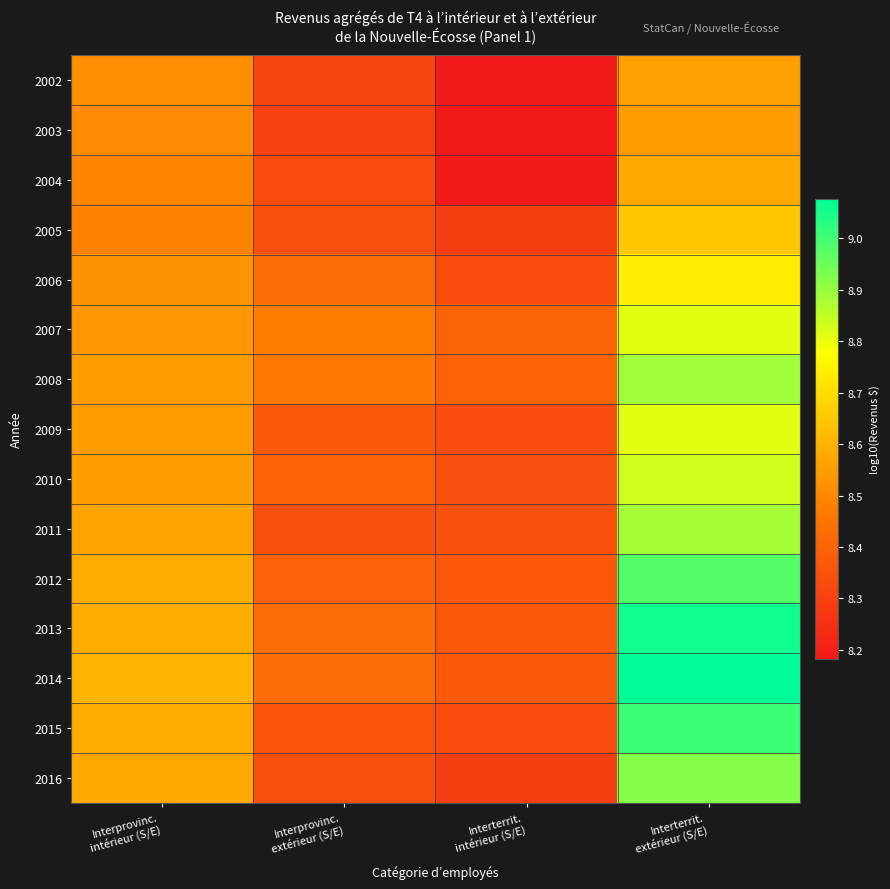

Reading left to right, what are all the values shown in this chart?

2002: Interprovinc.
intérieur (S/E)=8.5	Interprovinc.
extérieur (S/E)=8.3	Interterrit.
intérieur (S/E)=8.2	Interterrit.
extérieur (S/E)=8.6
2003: Interprovinc.
intérieur (S/E)=8.5	Interprovinc.
extérieur (S/E)=8.3	Interterrit.
intérieur (S/E)=8.2	Interterrit.
extérieur (S/E)=8.5
2004: Interprovinc.
intérieur (S/E)=8.5	Interprovinc.
extérieur (S/E)=8.3	Interterrit.
intérieur (S/E)=8.2	Interterrit.
extérieur (S/E)=8.6
2005: Interprovinc.
intérieur (S/E)=8.5	Interprovinc.
extérieur (S/E)=8.3	Interterrit.
intérieur (S/E)=8.3	Interterrit.
extérieur (S/E)=8.6
2006: Interprovinc.
intérieur (S/E)=8.5	Interprovinc.
extérieur (S/E)=8.4	Interterrit.
intérieur (S/E)=8.3	Interterrit.
extérieur (S/E)=8.7
2007: Interprovinc.
intérieur (S/E)=8.5	Interprovinc.
extérieur (S/E)=8.5	Interterrit.
intérieur (S/E)=8.4	Interterrit.
extérieur (S/E)=8.8
2008: Interprovinc.
intérieur (S/E)=8.5	Interprovinc.
extérieur (S/E)=8.5	Interterrit.
intérieur (S/E)=8.4	Interterrit.
extérieur (S/E)=8.9
2009: Interprovinc.
intérieur (S/E)=8.6	Interprovinc.
extérieur (S/E)=8.4	Interterrit.
intérieur (S/E)=8.3	Interterrit.
extérieur (S/E)=8.8
2010: Interprovinc.
intérieur (S/E)=8.6	Interprovinc.
extérieur (S/E)=8.4	Interterrit.
intérieur (S/E)=8.3	Interterrit.
extérieur (S/E)=8.8
2011: Interprovinc.
intérieur (S/E)=8.6	Interprovinc.
extérieur (S/E)=8.3	Interterrit.
intérieur (S/E)=8.3	Interterrit.
extérieur (S/E)=8.9
2012: Interprovinc.
intérieur (S/E)=8.6	Interprovinc.
extérieur (S/E)=8.4	Interterrit.
intérieur (S/E)=8.4	Interterrit.
extérieur (S/E)=9.0
2013: Interprovinc.
intérieur (S/E)=8.6	Interprovinc.
extérieur (S/E)=8.4	Interterrit.
intérieur (S/E)=8.4	Interterrit.
extérieur (S/E)=9.1
2014: Interprovinc.
intérieur (S/E)=8.6	Interprovinc.
extérieur (S/E)=8.4	Interterrit.
intérieur (S/E)=8.4	Interterrit.
extérieur (S/E)=9.1
2015: Interprovinc.
intérieur (S/E)=8.6	Interprovinc.
extérieur (S/E)=8.4	Interterrit.
intérieur (S/E)=8.3	Interterrit.
extérieur (S/E)=9.0
2016: Interprovinc.
intérieur (S/E)=8.6	Interprovinc.
extérieur (S/E)=8.3	Interterrit.
intérieur (S/E)=8.3	Interterrit.
extérieur (S/E)=8.9